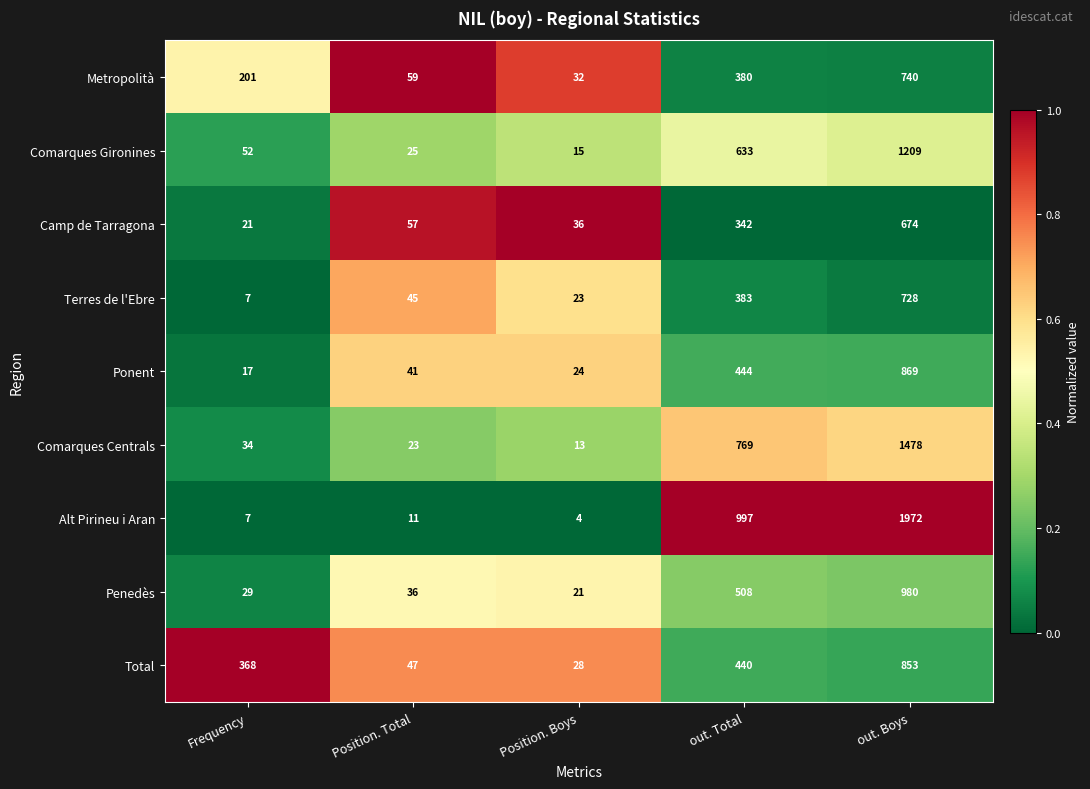

At which category is the sum across all series the highest?

out. Boys